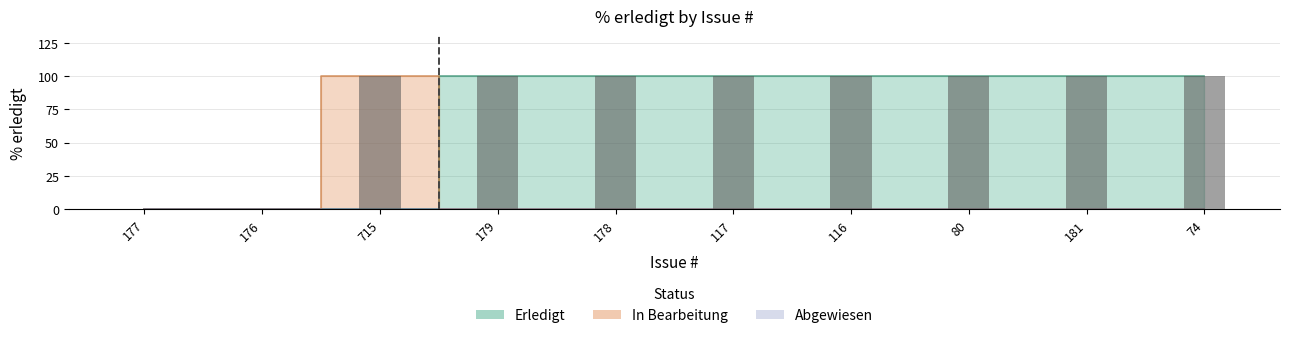

Which category has the lowest value across all series?

177